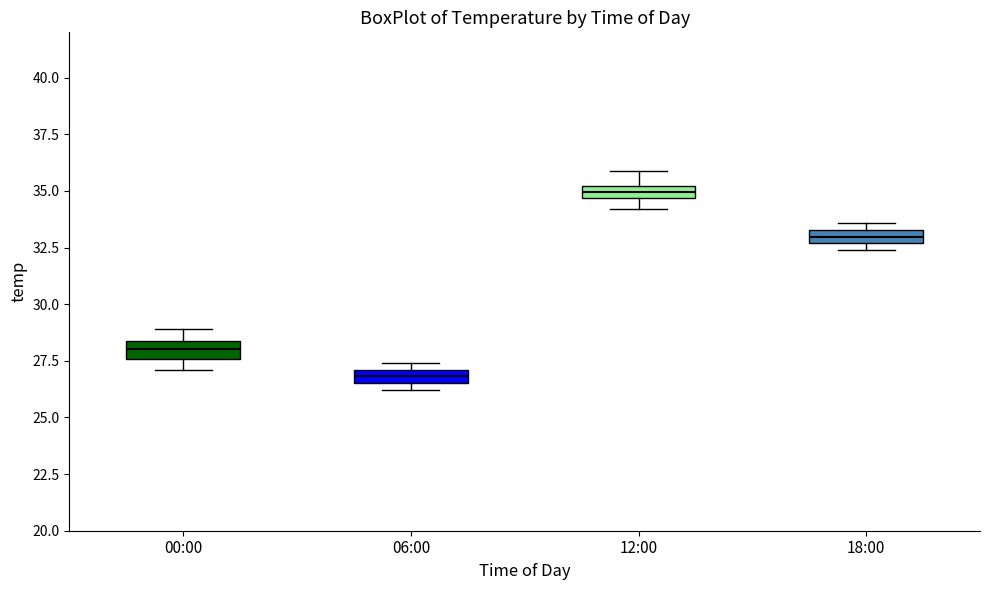

Where is the lower edge of the box for 06:00 on the y-axis? The values are not printed on the chart, so give them approximately, as read against the axis.

26.5